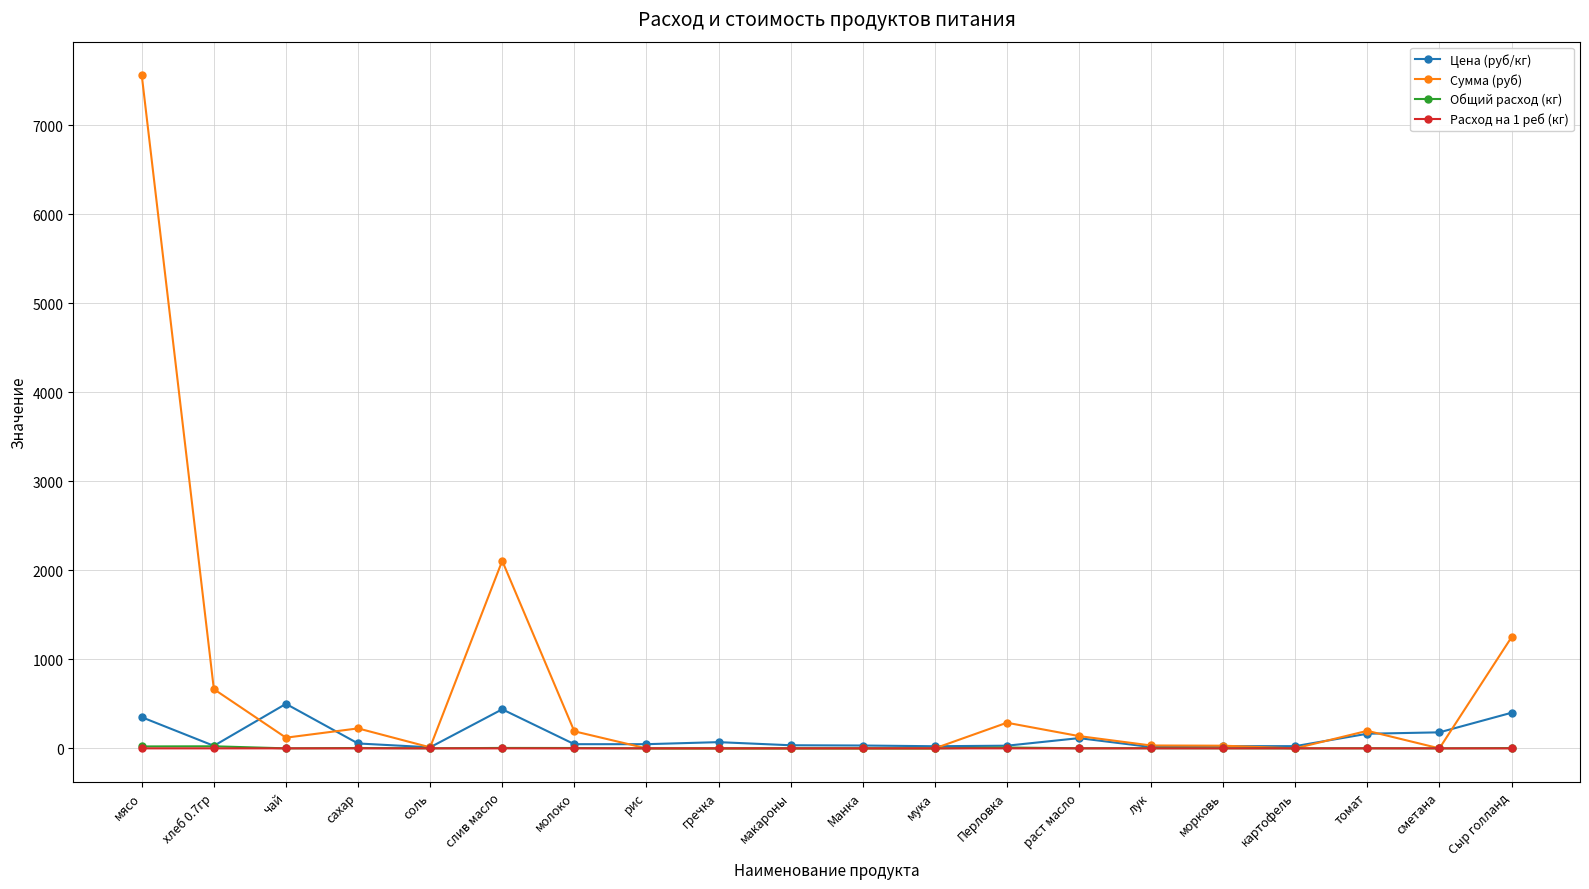

Where is the first local minimum for Цена (руб/кг)?

хлеб 0.7гр